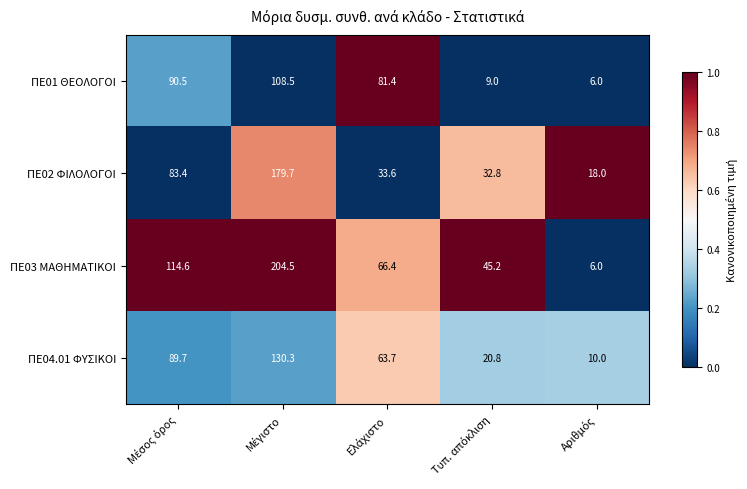

What is the highest value of the ΠΕ02 ΦΙΛΟΛΟΓΟΙ series?

179.7